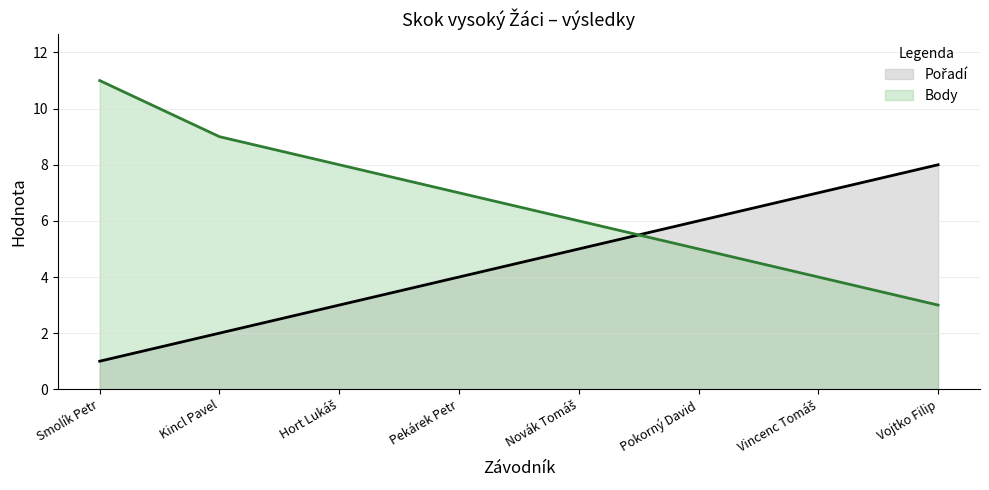

What is the maximum value shown in the chart?

11